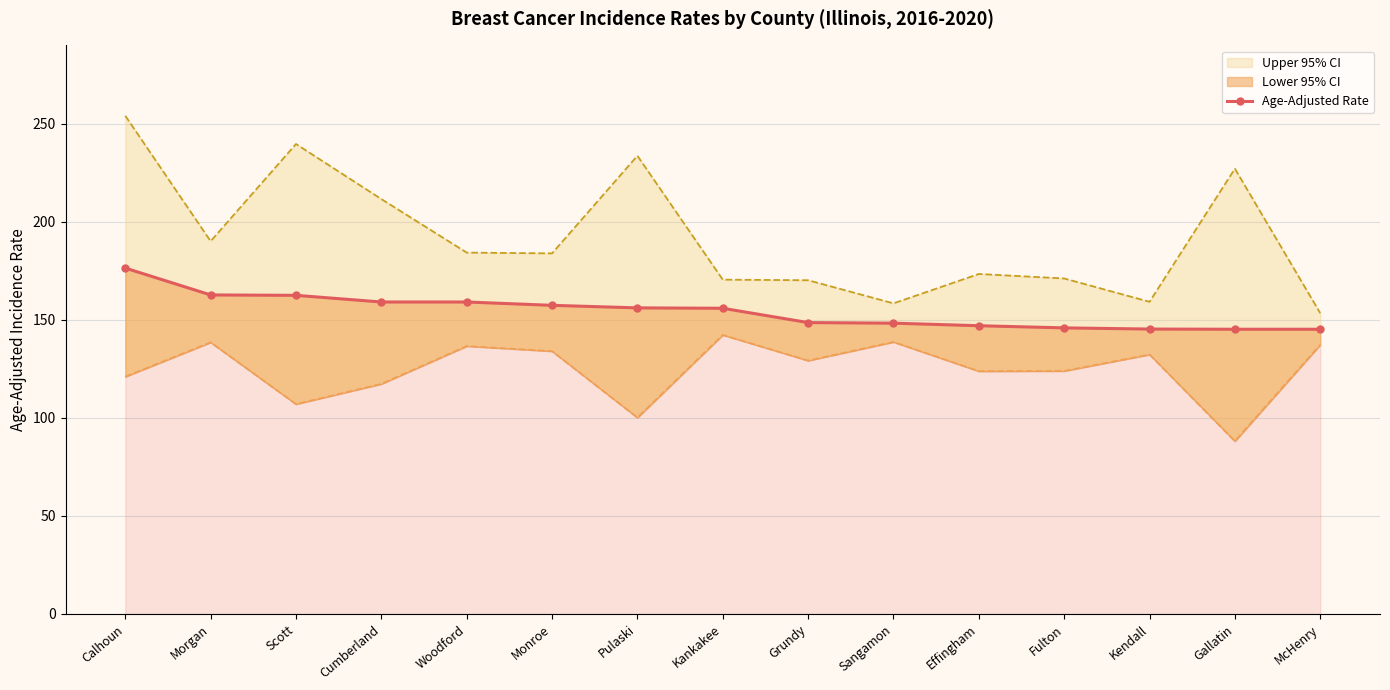

The value at Scott is 162.5. True or false?

True